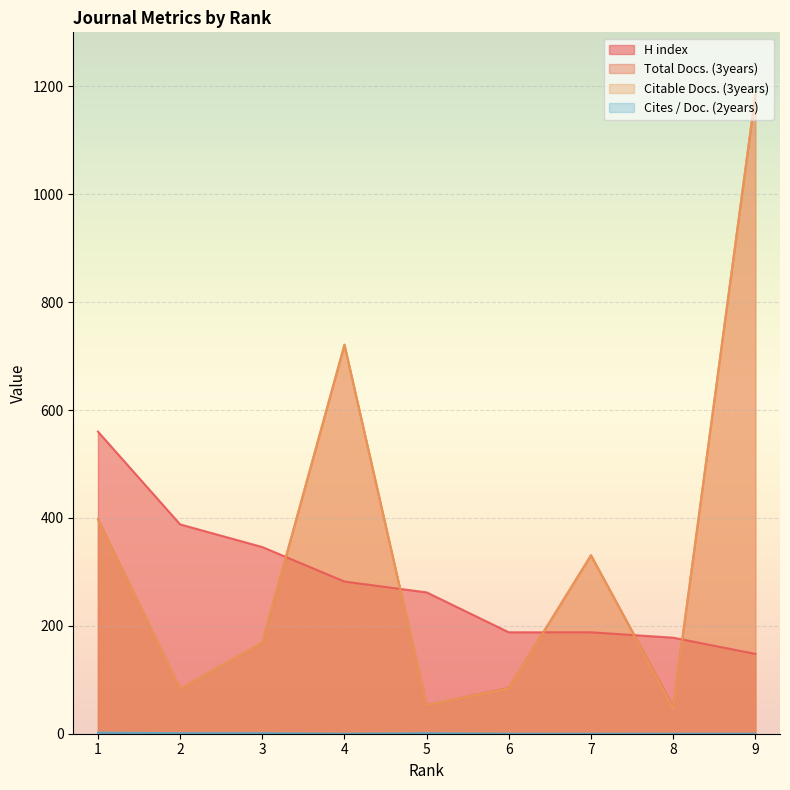

What is the value of the Total Docs. (3years) point at the 3rd from the left?

169